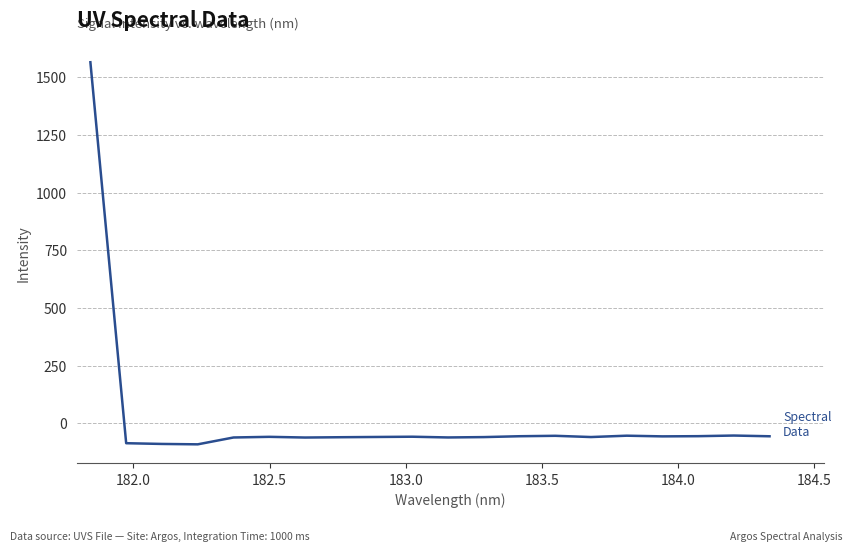

Count the number of data series in this chart.

1